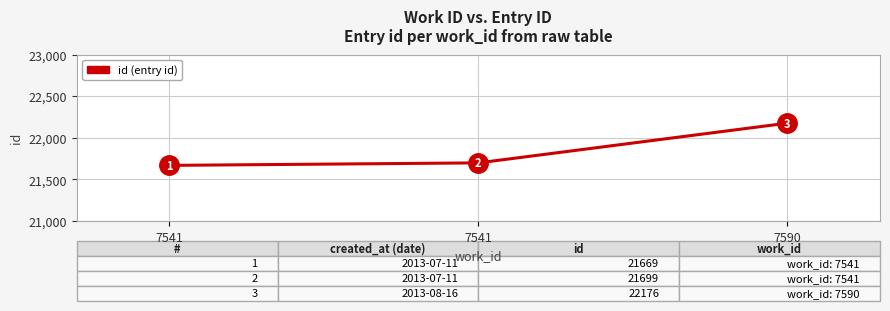

Reading left to right, transcribe all the data shown in this chart.

21669	21699	22176